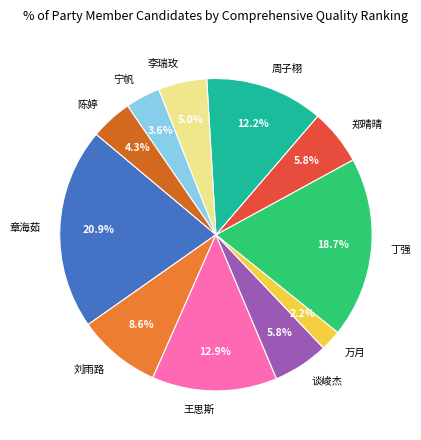

How many segments does this pie chart have?

11